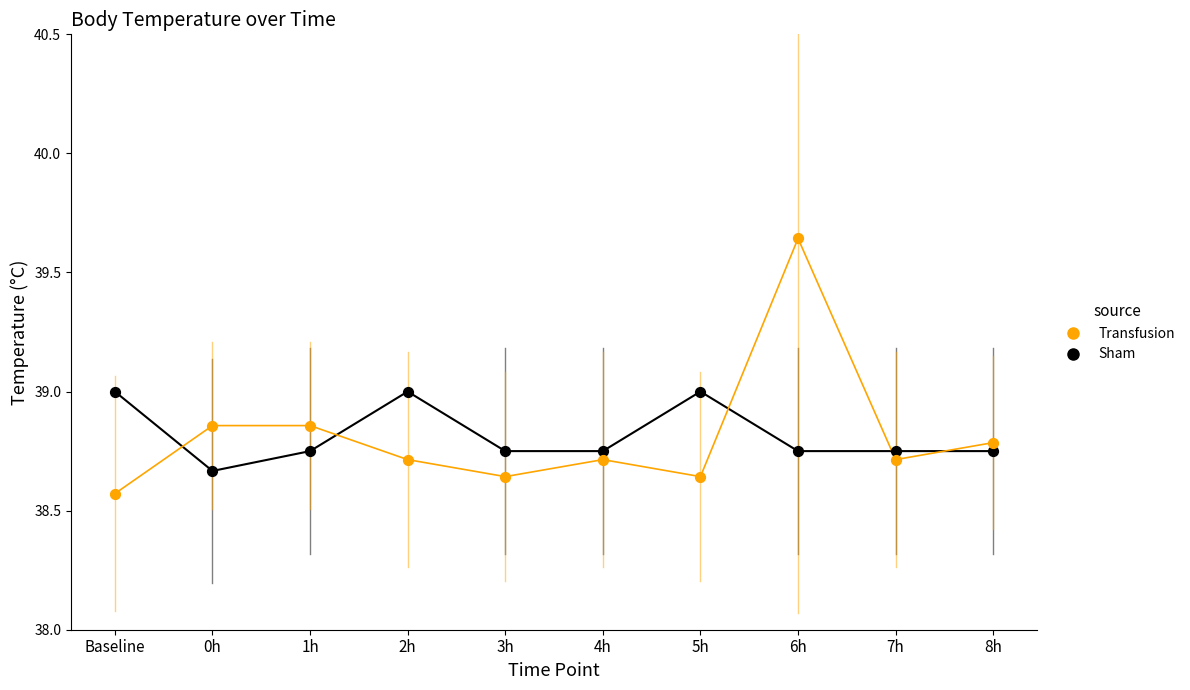

Across all data points, what is the range of Y values (max minus min)?

1.1